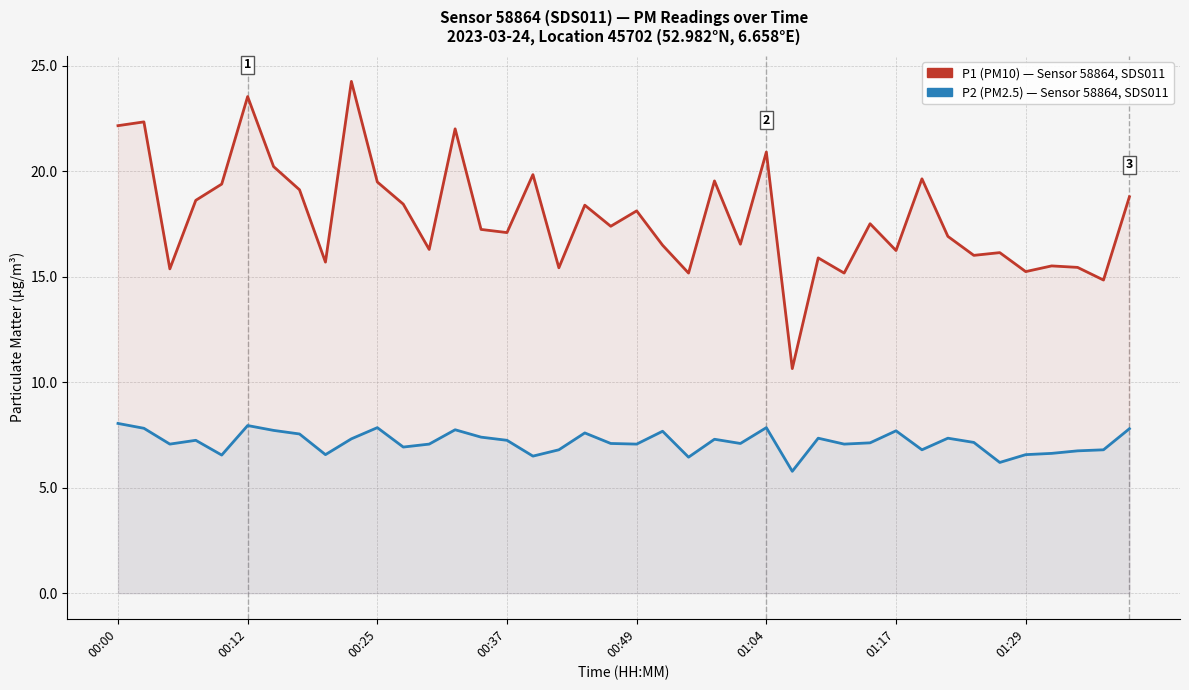

How many categories are shown in the chart?

40